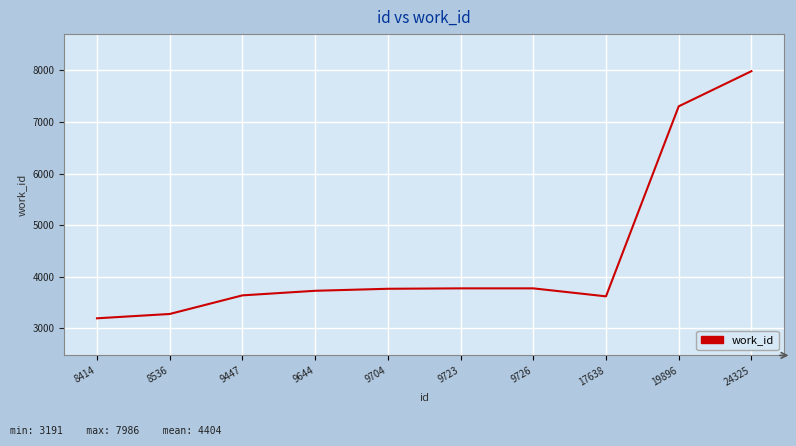

The value at 9726 is 3772. True or false?

True